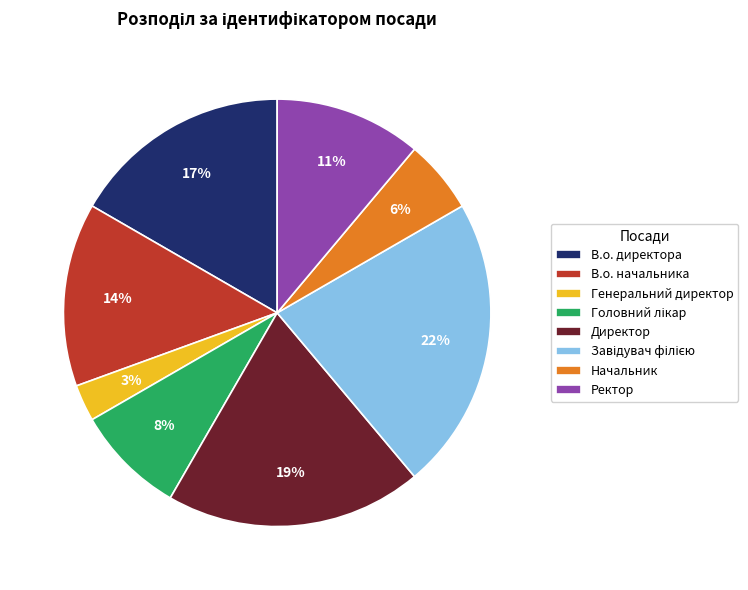

To the nearest percent, what portion does Ректор represent?

11%